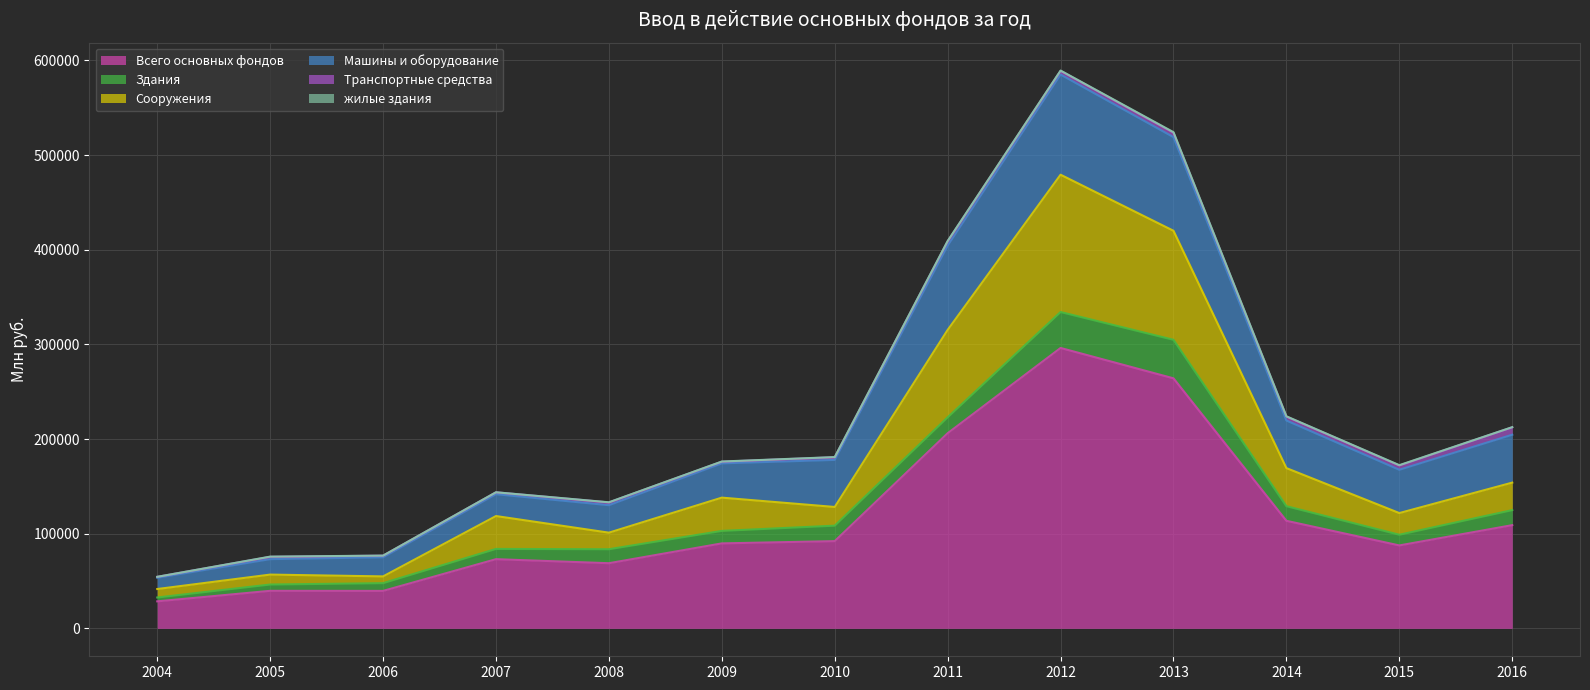

At how many categories does at least one series exceed 221793?

2